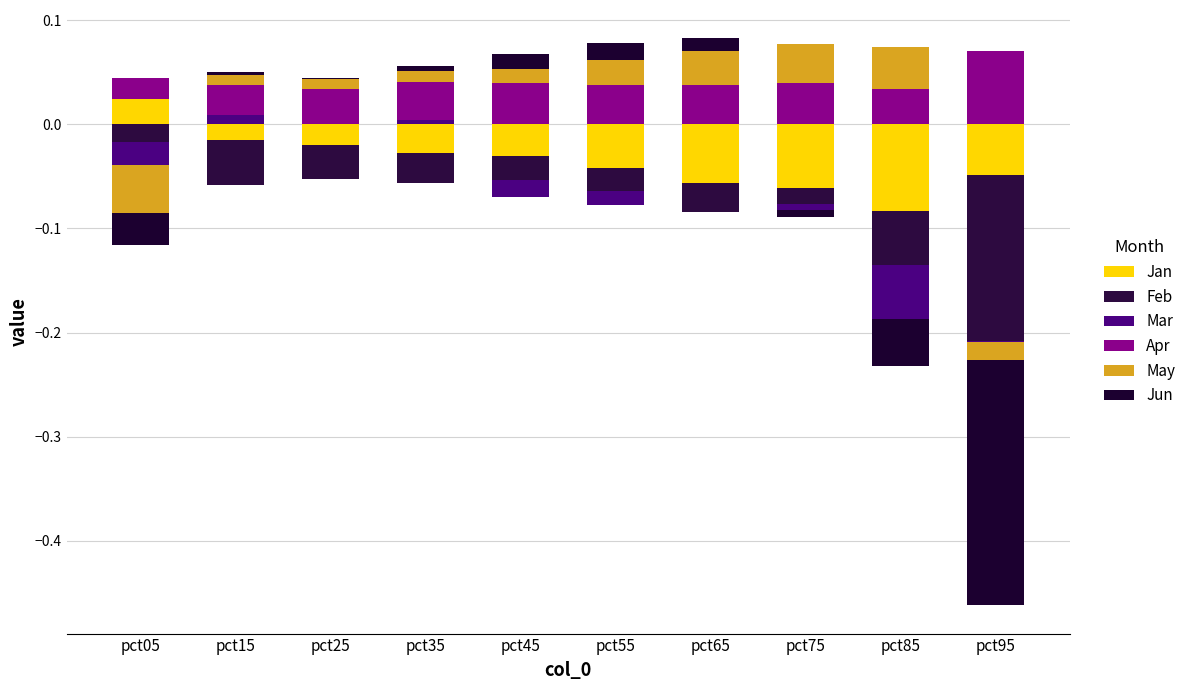

Count the number of data series in this chart.

6